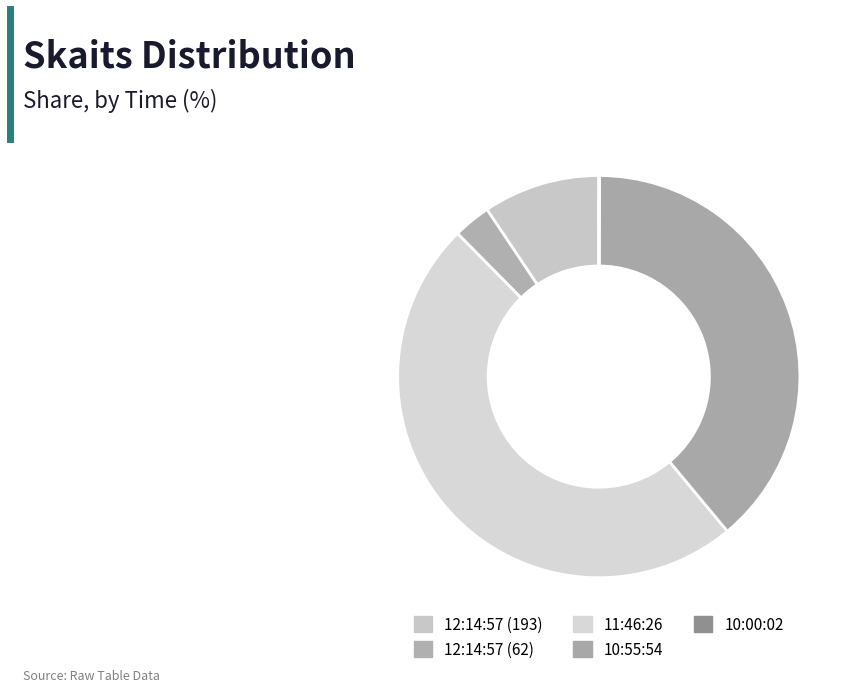

To the nearest percent, what is the average slice percentage?

20%